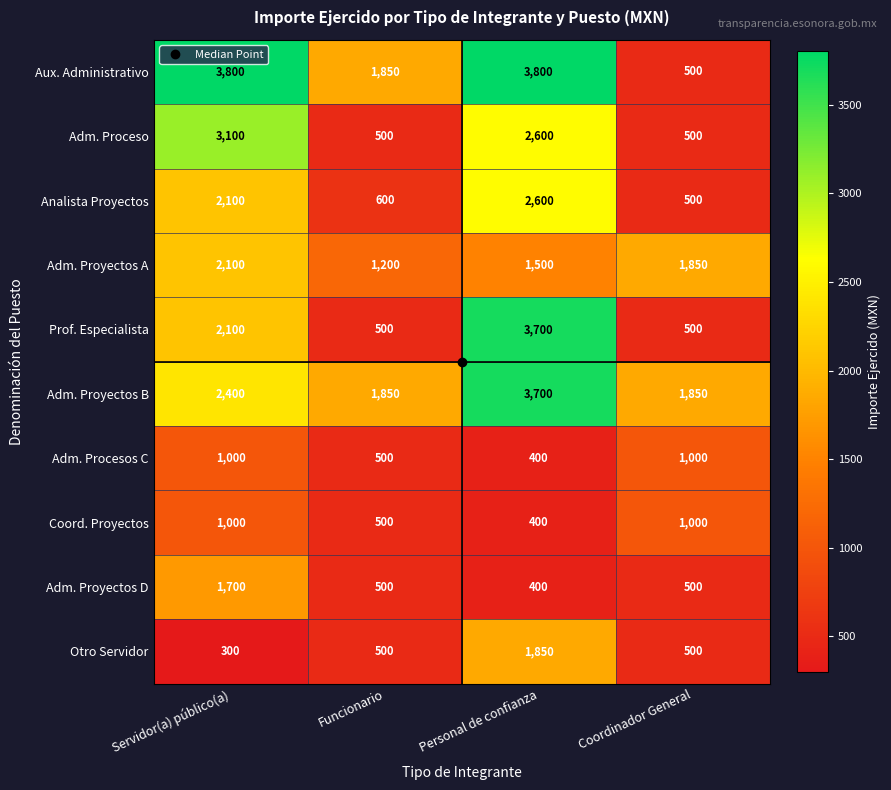

What value does the Adm. Procesos C series have at Coordinador General, to the nearest 100?

1000